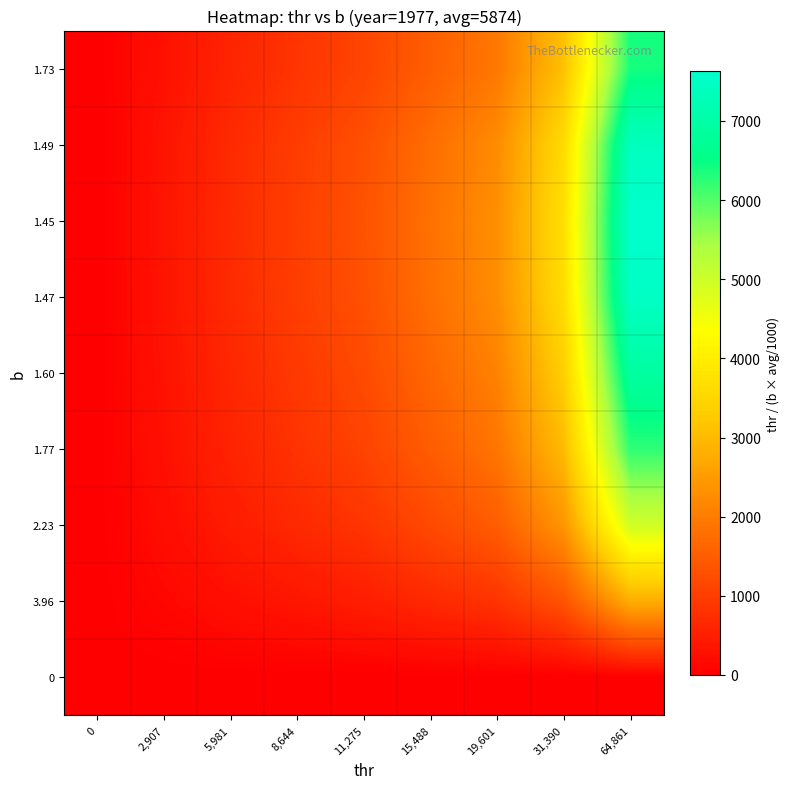

Reading right to left, list all the values displayed in this chart.

0: 64,861=0.0	31,390=0.0	19,601=0.0	15,488=0.0	11,275=0.0	8,644=0.0	5,981=0.0	2,907=0.0	0=0.0
3.96: 64,861=2788.1	31,390=1349.3	19,601=842.6	15,488=665.8	11,275=484.7	8,644=371.6	5,981=257.1	2,907=125.0	0=0.0
2.23: 64,861=4962.1	31,390=2401.5	19,601=1499.6	15,488=1184.9	11,275=862.6	8,644=661.4	5,981=457.6	2,907=222.4	0=0.0
1.77: 64,861=6237.3	31,390=3018.6	19,601=1884.9	15,488=1489.4	11,275=1084.3	8,644=831.3	5,981=575.2	2,907=279.6	0=0.0
1.60: 64,861=6922.4	31,390=3350.1	19,601=2091.9	15,488=1653.0	11,275=1203.4	8,644=922.6	5,981=638.4	2,907=310.3	0=0.0
1.47: 64,861=7493.8	31,390=3626.7	19,601=2264.6	15,488=1789.5	11,275=1302.8	8,644=998.8	5,981=691.1	2,907=335.9	0=0.0
1.45: 64,861=7630.1	31,390=3692.6	19,601=2305.8	15,488=1822.0	11,275=1326.5	8,644=1016.9	5,981=703.7	2,907=342.1	0=0.0
1.49: 64,861=7411.2	31,390=3586.7	19,601=2239.7	15,488=1769.8	11,275=1288.4	8,644=987.8	5,981=683.5	2,907=332.2	0=0.0
1.73: 64,861=6388.1	31,390=3091.6	19,601=1930.5	15,488=1525.5	11,275=1110.6	8,644=851.4	5,981=589.1	2,907=286.4	0=0.0